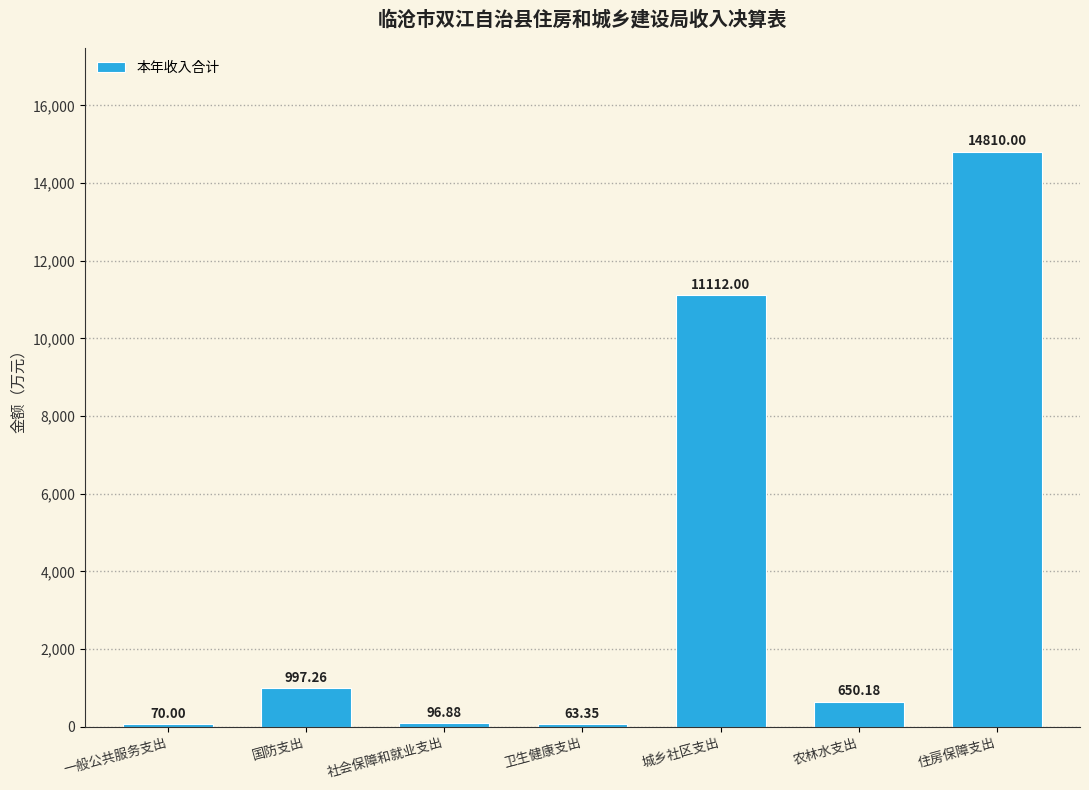

Where is the data nearest to the value 7436?

城乡社区支出